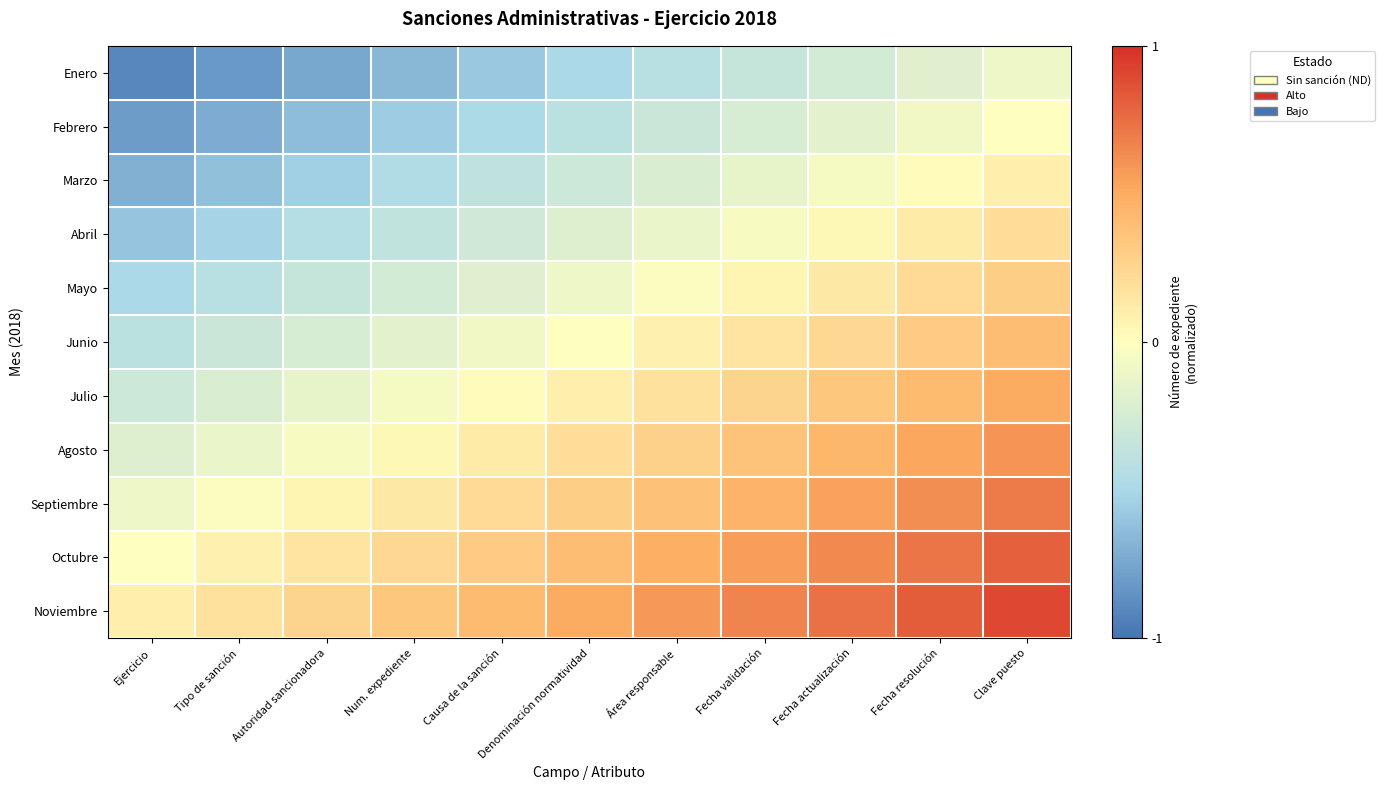

List the series in order of their peak value, lowest first.

Enero, Febrero, Marzo, Abril, Mayo, Junio, Julio, Agosto, Septiembre, Octubre, Noviembre